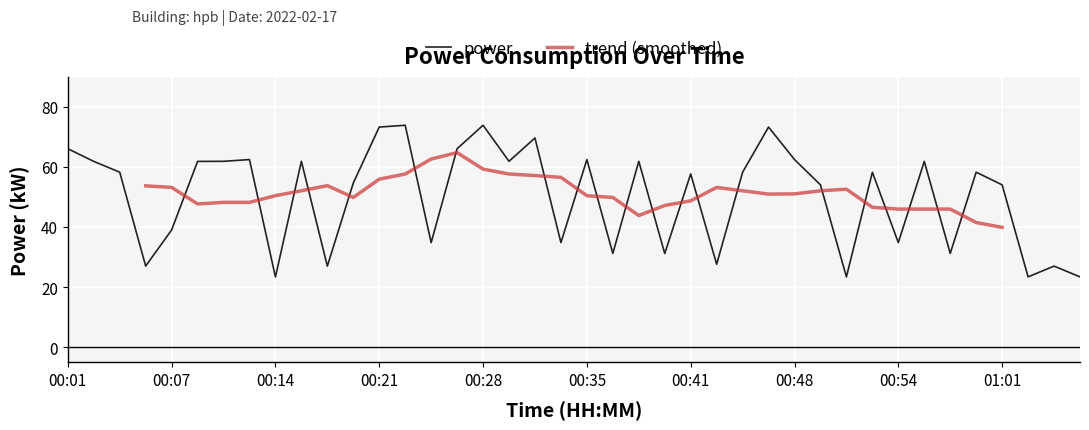

What is the ratio of the value at 06:30 to the value at 00:30?

1.1